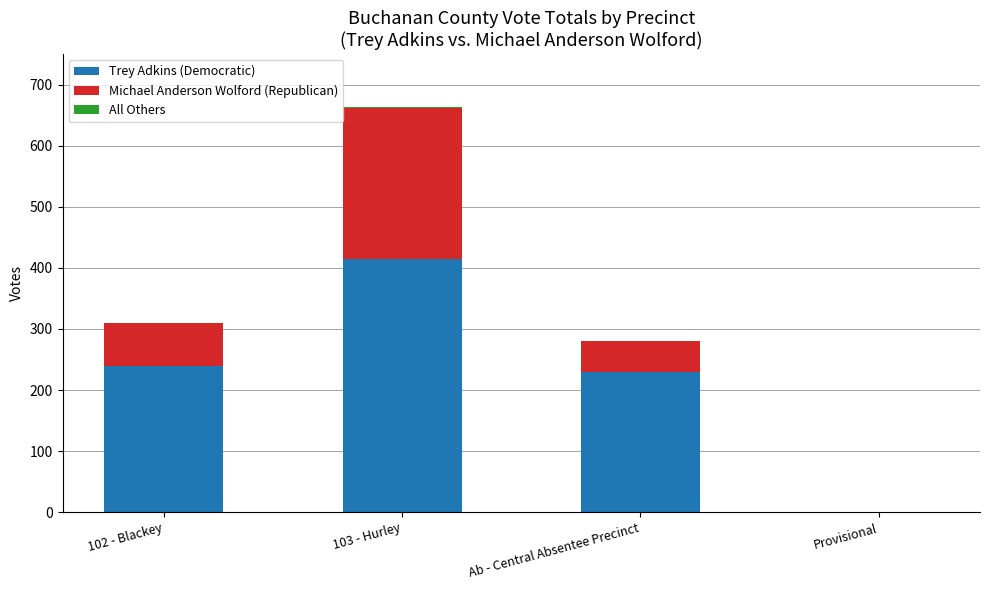

The Trey Adkins (Democratic) series shows 1 at Provisional. True or false?

True